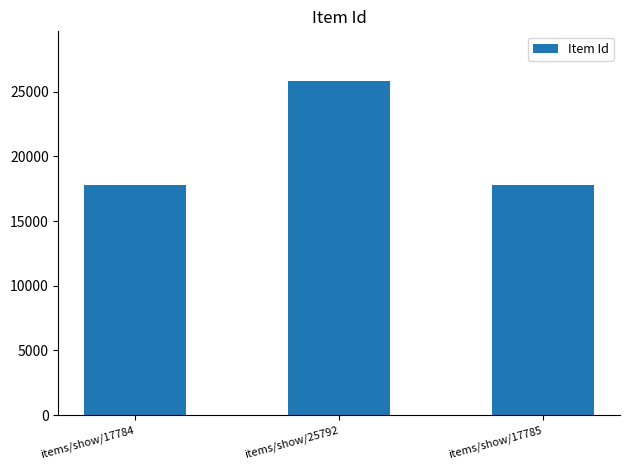

What is the value of the 2nd bar from the left?

25792